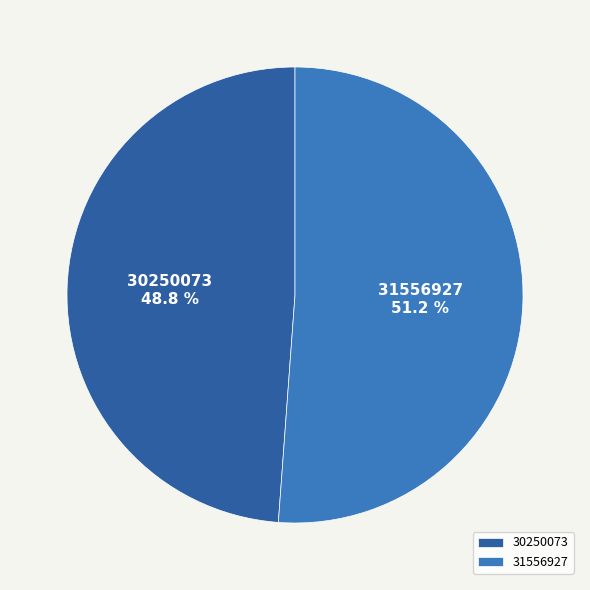

Is 30250073 the majority of the pie?

No